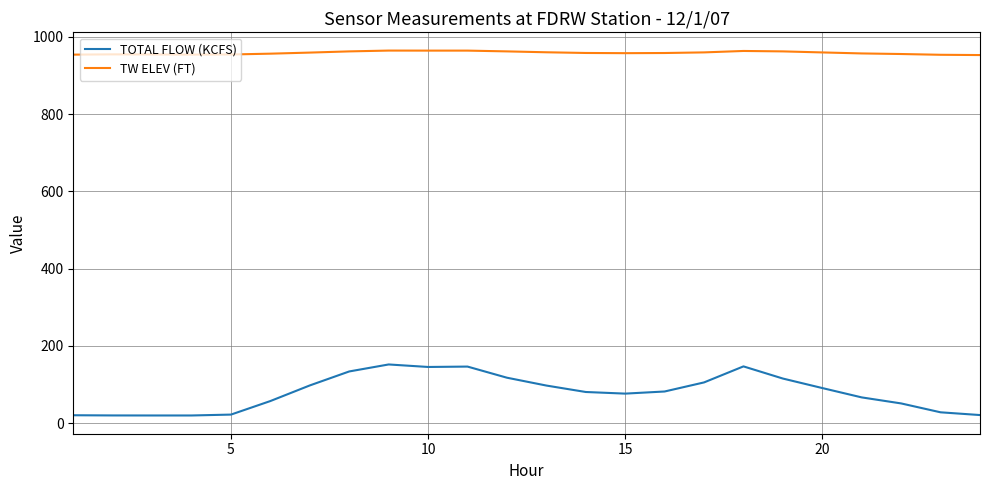

Rank the series by their maximum value, from highest to lowest.

TW ELEV (FT), TOTAL FLOW (KCFS)